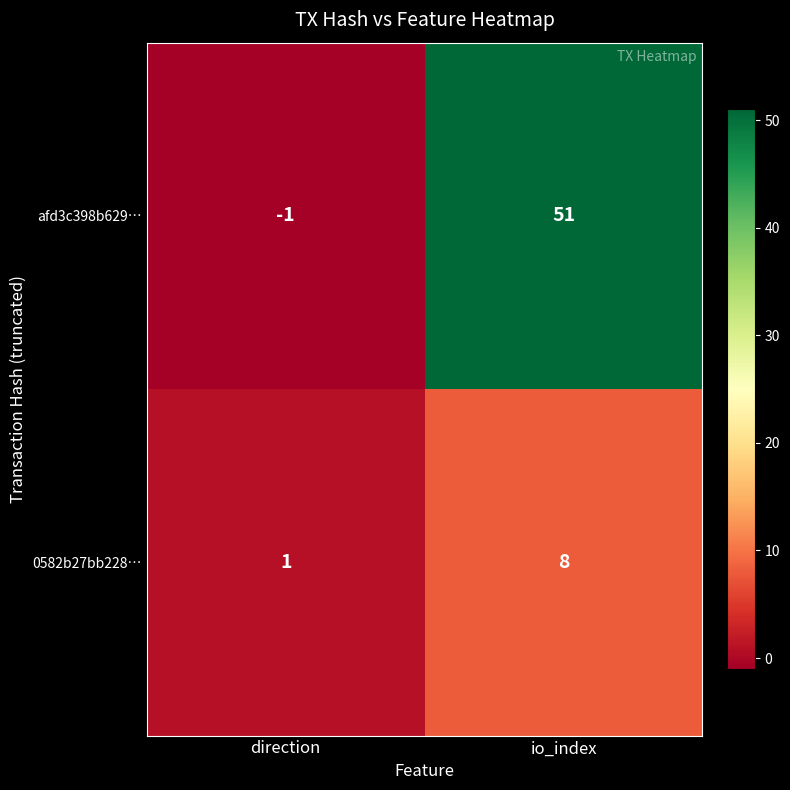

Which label corresponds to the largest value in the chart?

io_index